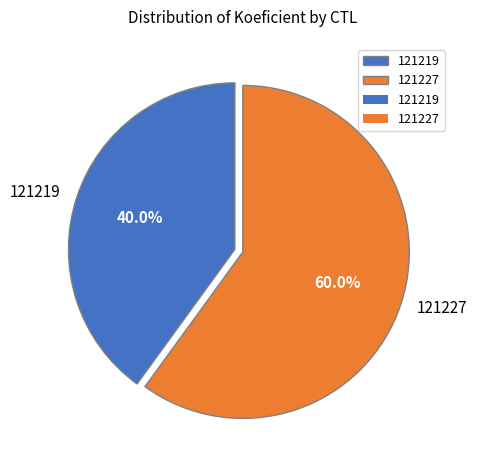

How many segments does this pie chart have?

2